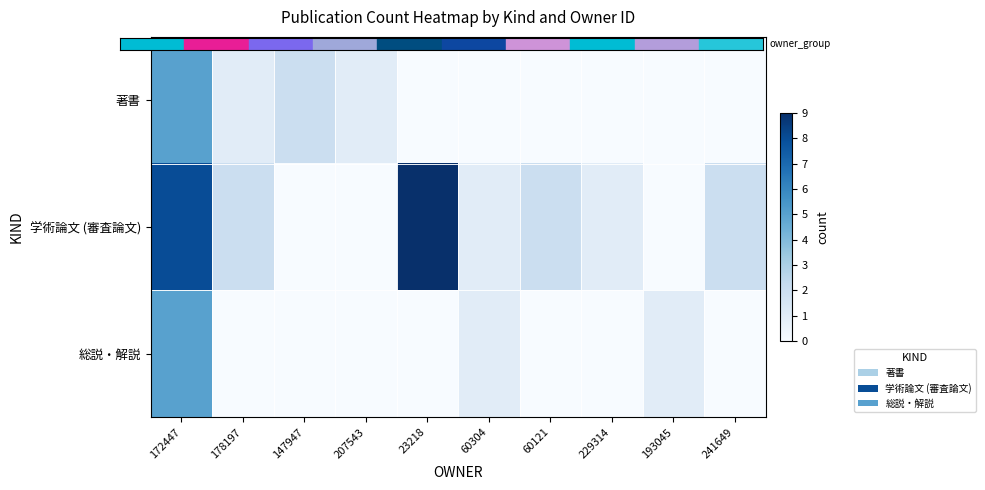

Reading left to right, list all the values displayed in this chart.

著書: 172447=5	178197=1	147947=2	207543=1	23218=0	60304=0	60121=0	229314=0	193045=0	241649=0
学術論文 (審査論文): 172447=8	178197=2	147947=0	207543=0	23218=9	60304=1	60121=2	229314=1	193045=0	241649=2
総説・解説: 172447=5	178197=0	147947=0	207543=0	23218=0	60304=1	60121=0	229314=0	193045=1	241649=0